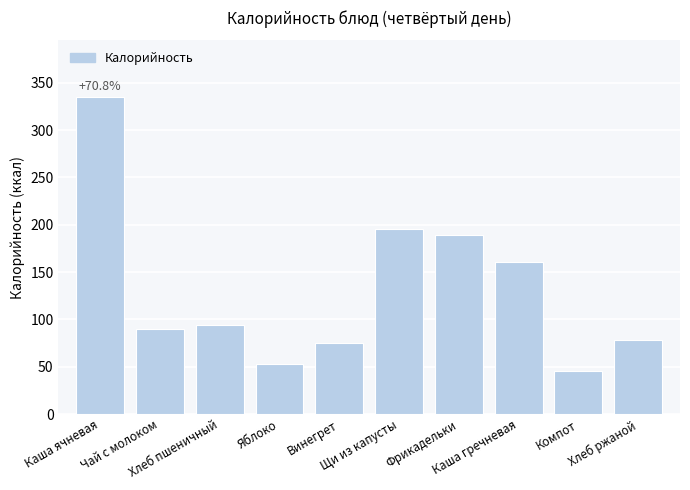

Reading left to right, transcribe all the data shown in this chart.

334.6	89.6	94.0	53.1	75.3	195.9	188.9	160.3	45.8	78.0